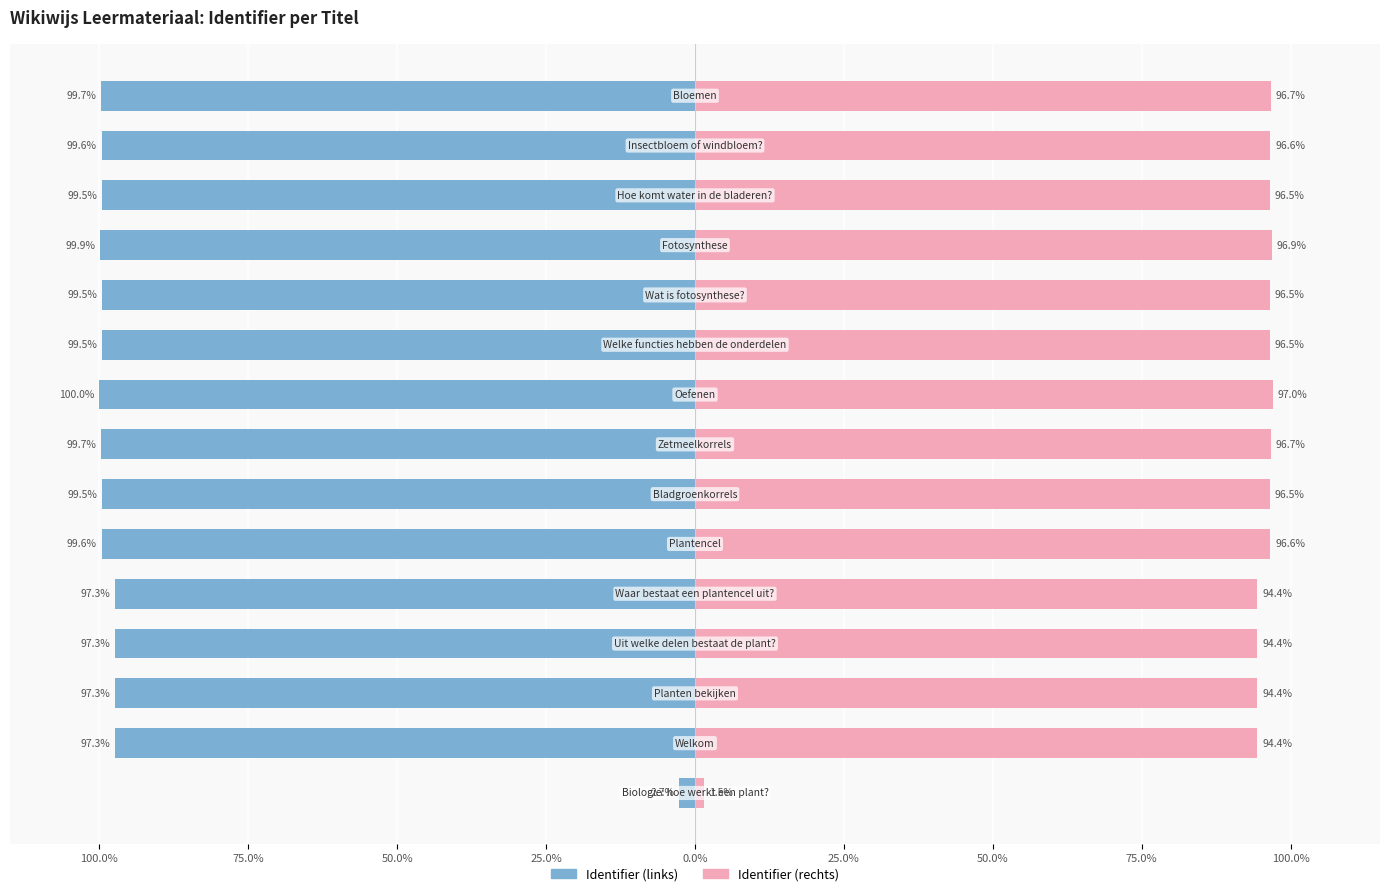

Which has a higher value, 25.0% or 100.0%?

100.0%